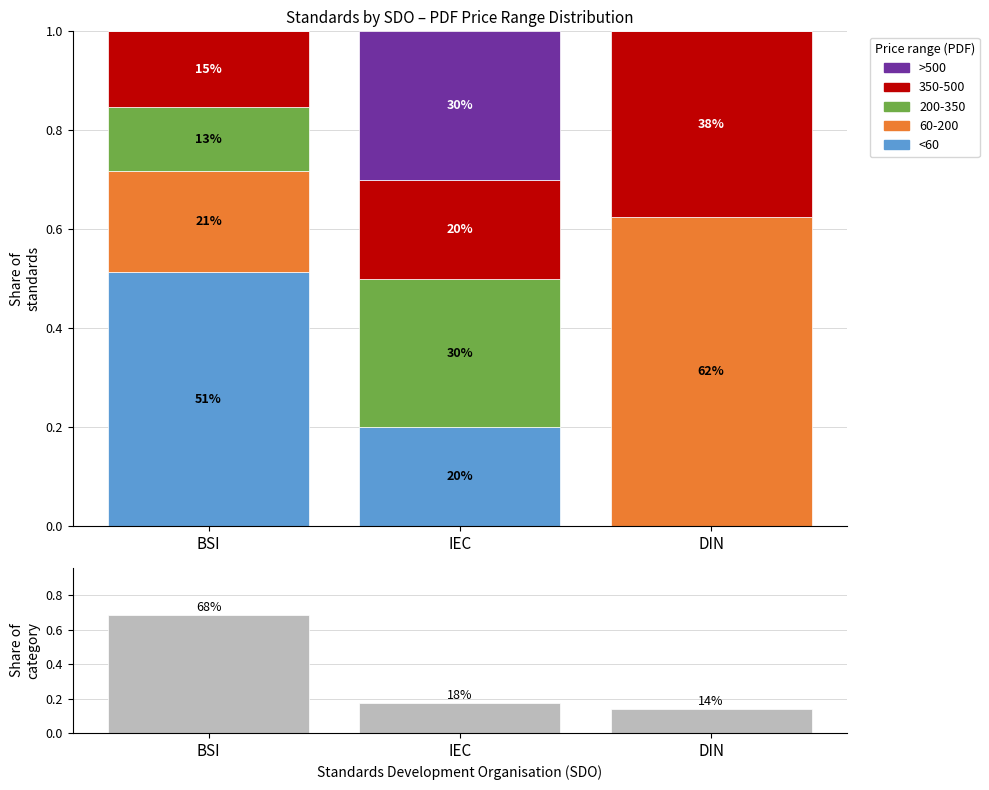

List the labels in order of <60 value, largest first.

BSI, IEC, DIN